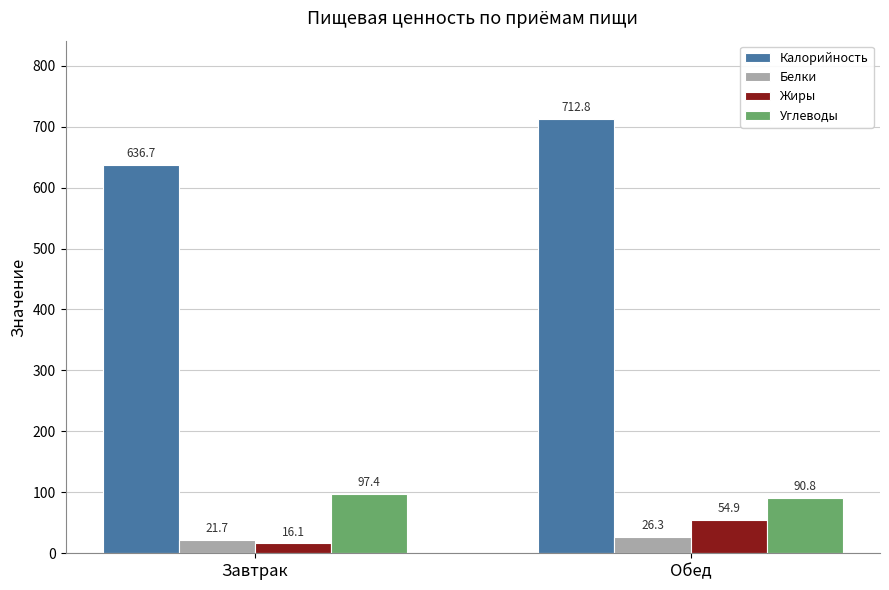

At how many categories does at least one series exceed 514?

2